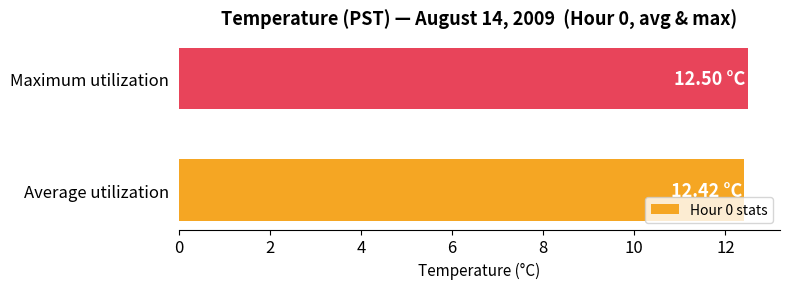

What is the ratio of the value at Maximum utilization to the value at Average utilization?

1.0